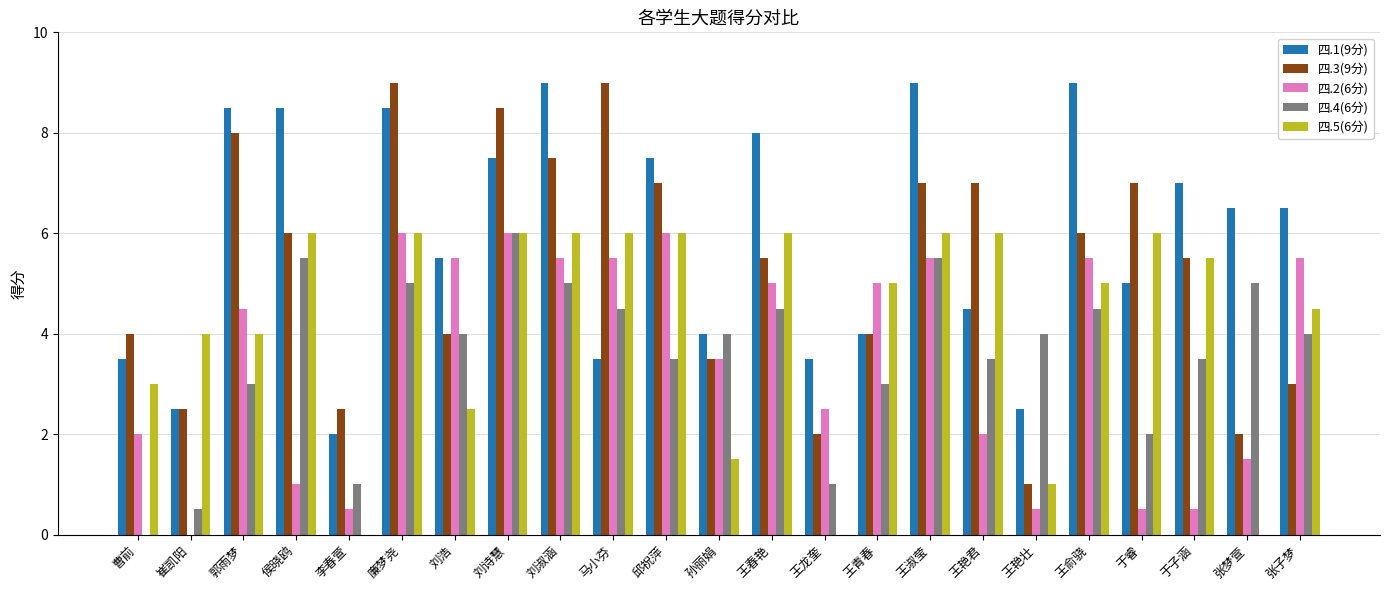

Is it true that 四.4(6分) equals 7.1 at 张梦萱?

False